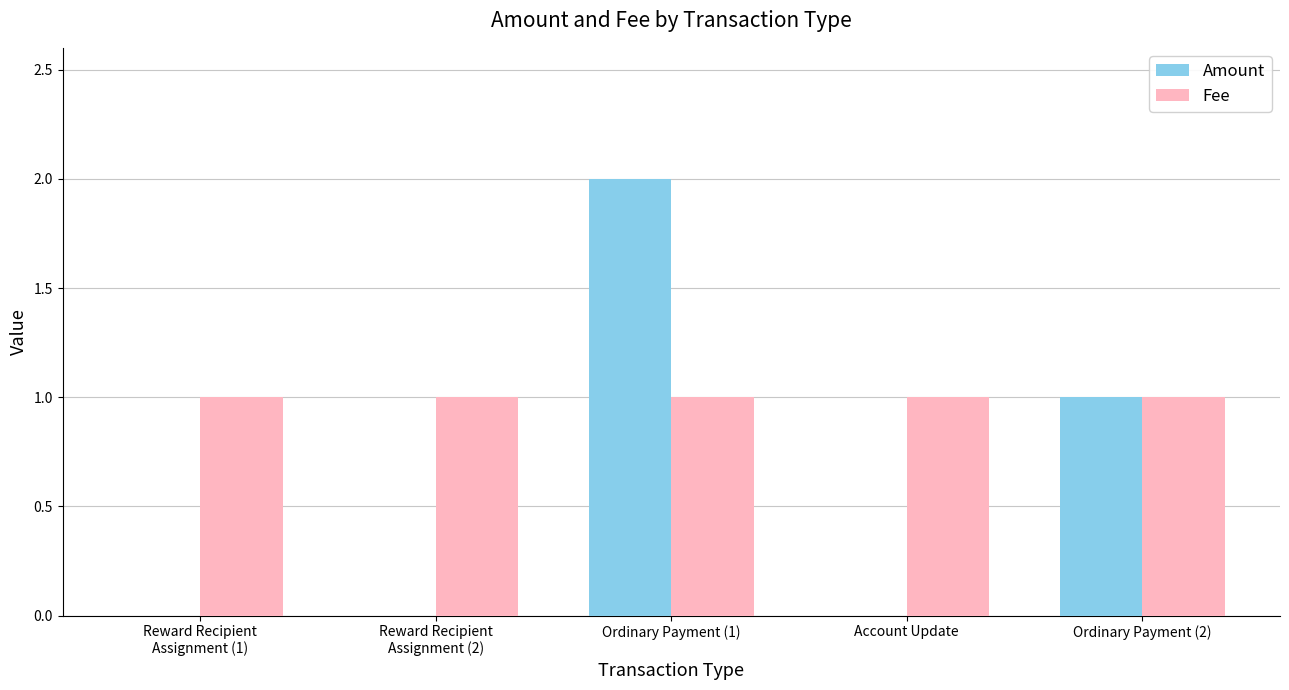

Is it true that Amount equals 1 at Reward Recipient
Assignment (1)?

False